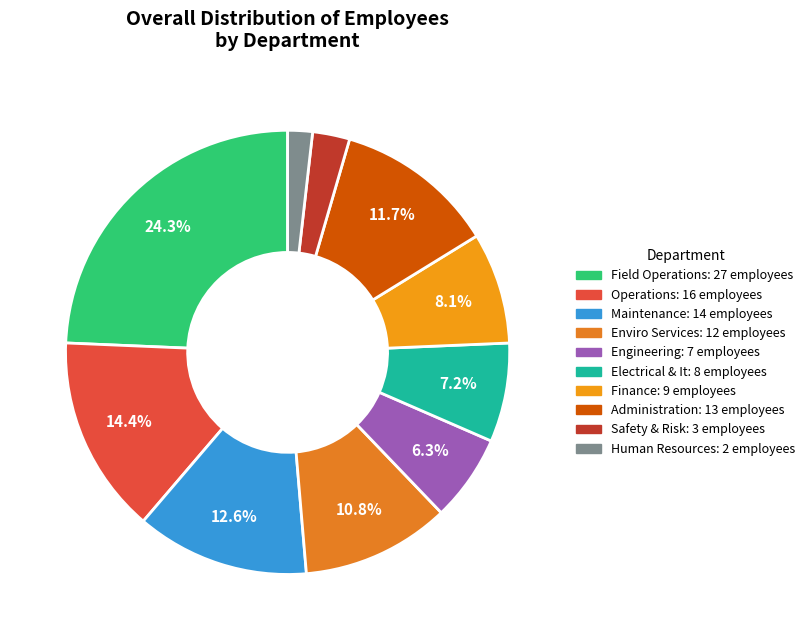

Which slice is the largest?

Field Operations